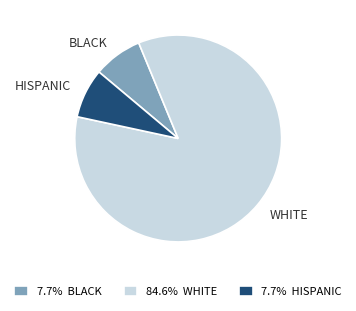

The HISPANIC slice represents 1% of the pie. True or false?

False